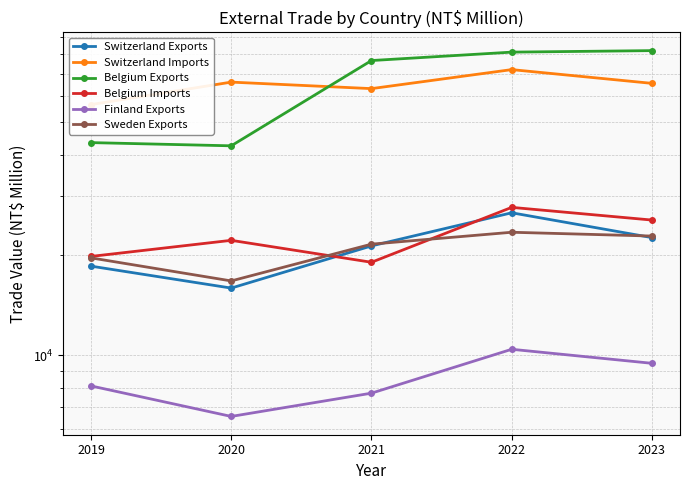

True or false: Finland Exports and Switzerland Exports cross at least once.

False